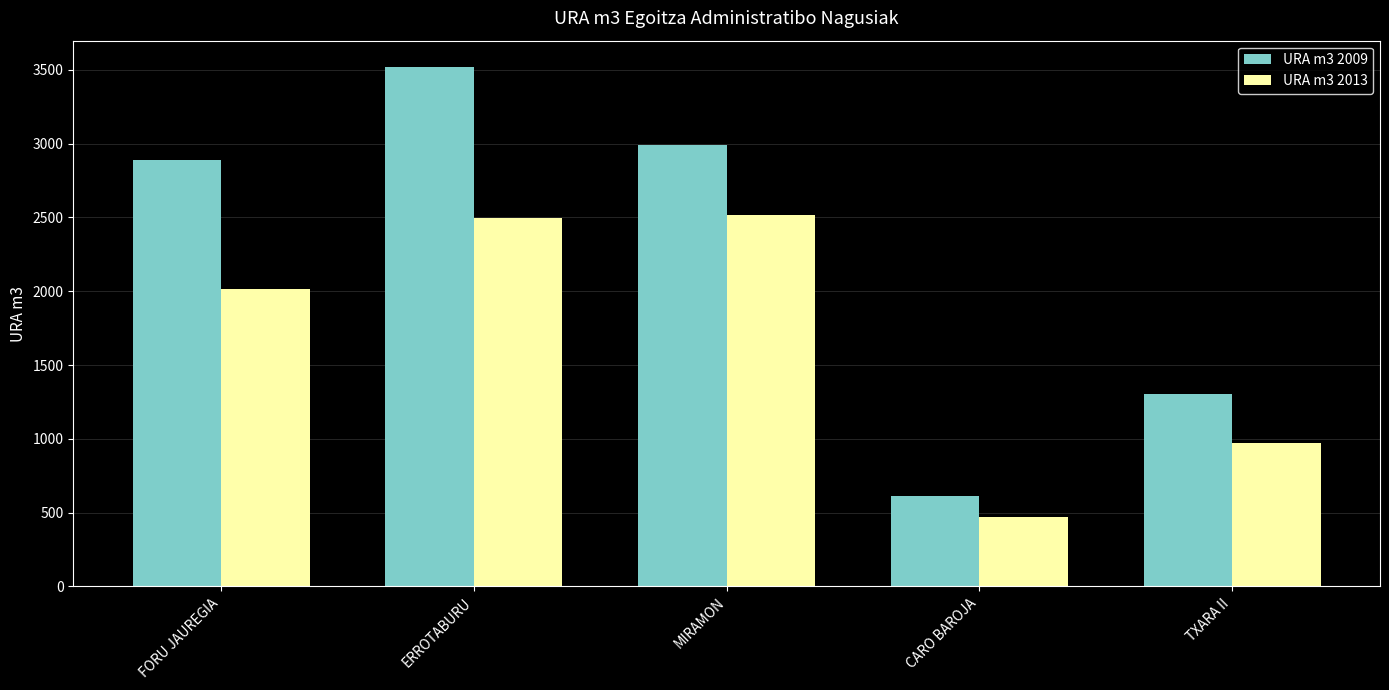

What position from the left is FORU JAUREGIA?

1